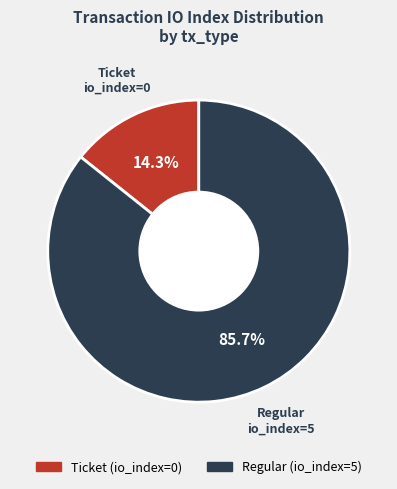

Is the sum of Ticket and Regular greater than half?

Yes